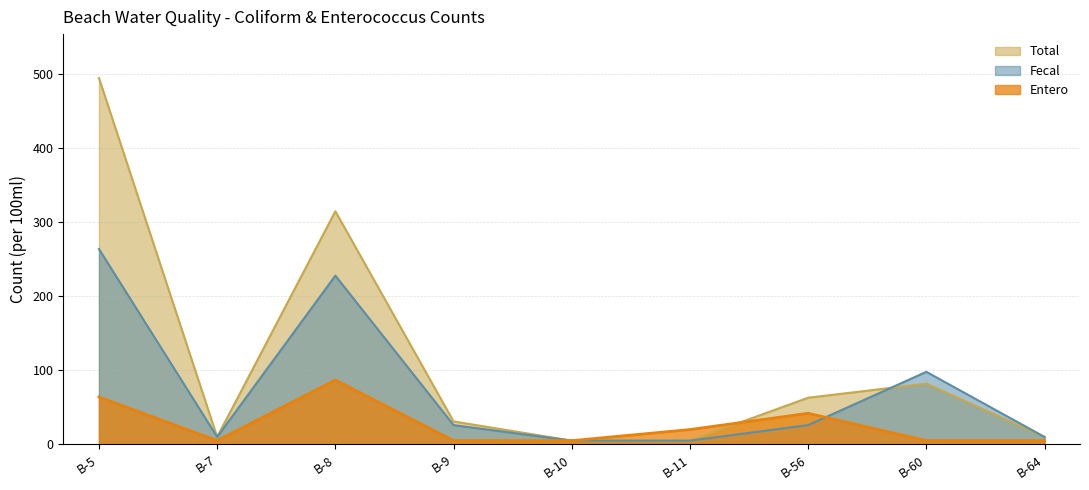

Between B-8 and B-11, which series saw the biggest shift?

Total